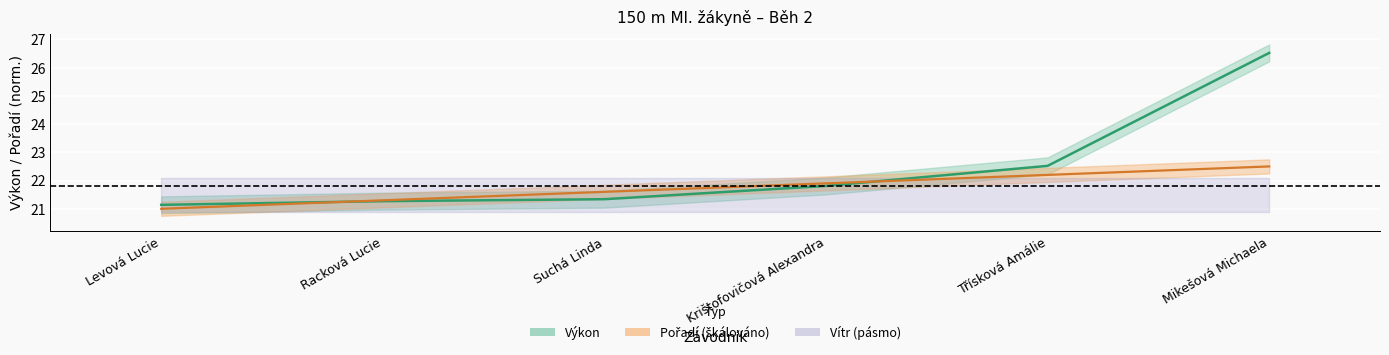

Where do Pořadí and Výkon first cross each other?

Levová Lucie and Racková Lucie